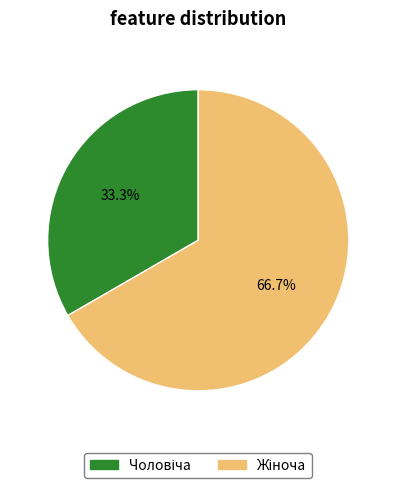

To the nearest percent, what is the difference between the largest and smallest slice percentages?

33%